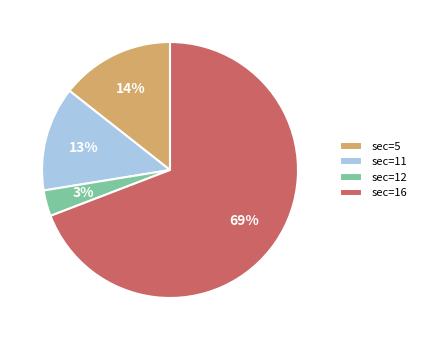

Does any single category account for the majority?

Yes